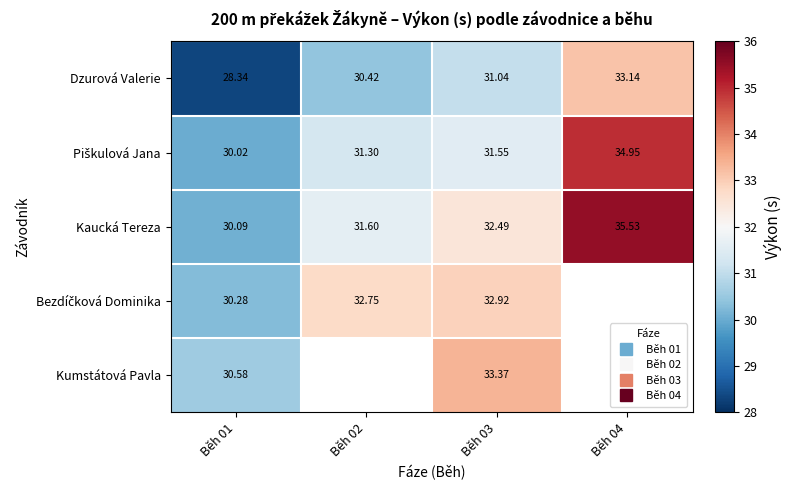

What is the difference between the second highest and second lowest values in the Piškulová Jana series?

0.2